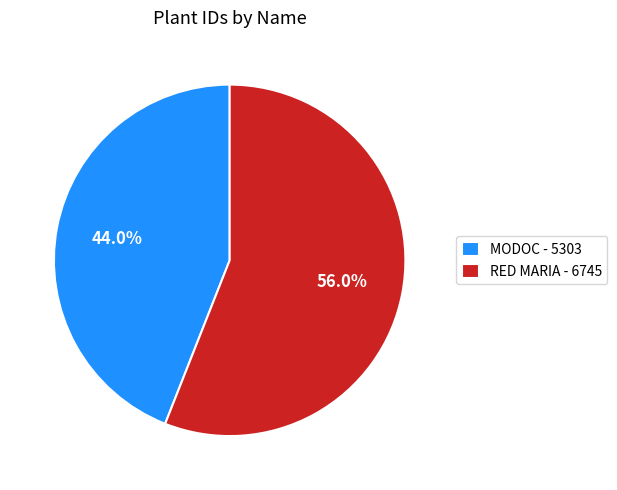

Which slice is the largest?

RED MARIA